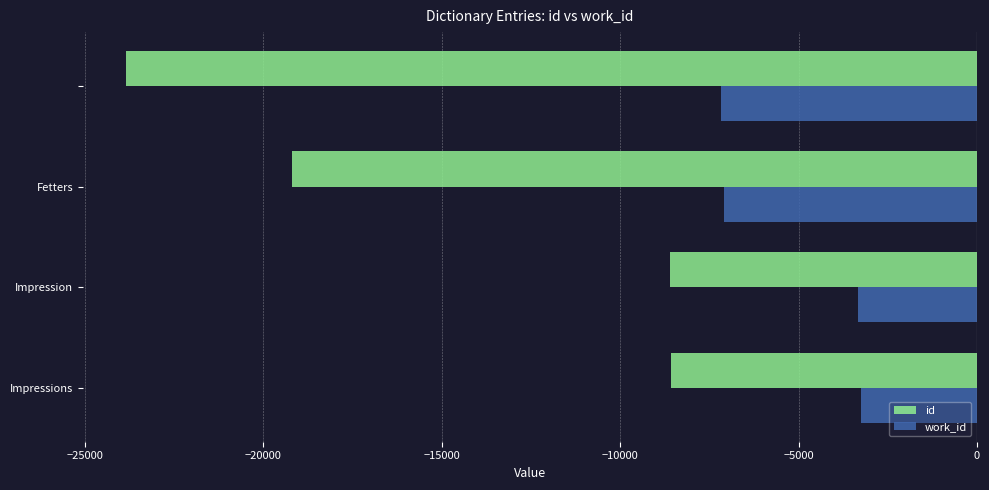

Which series has the widest spread of values?

id